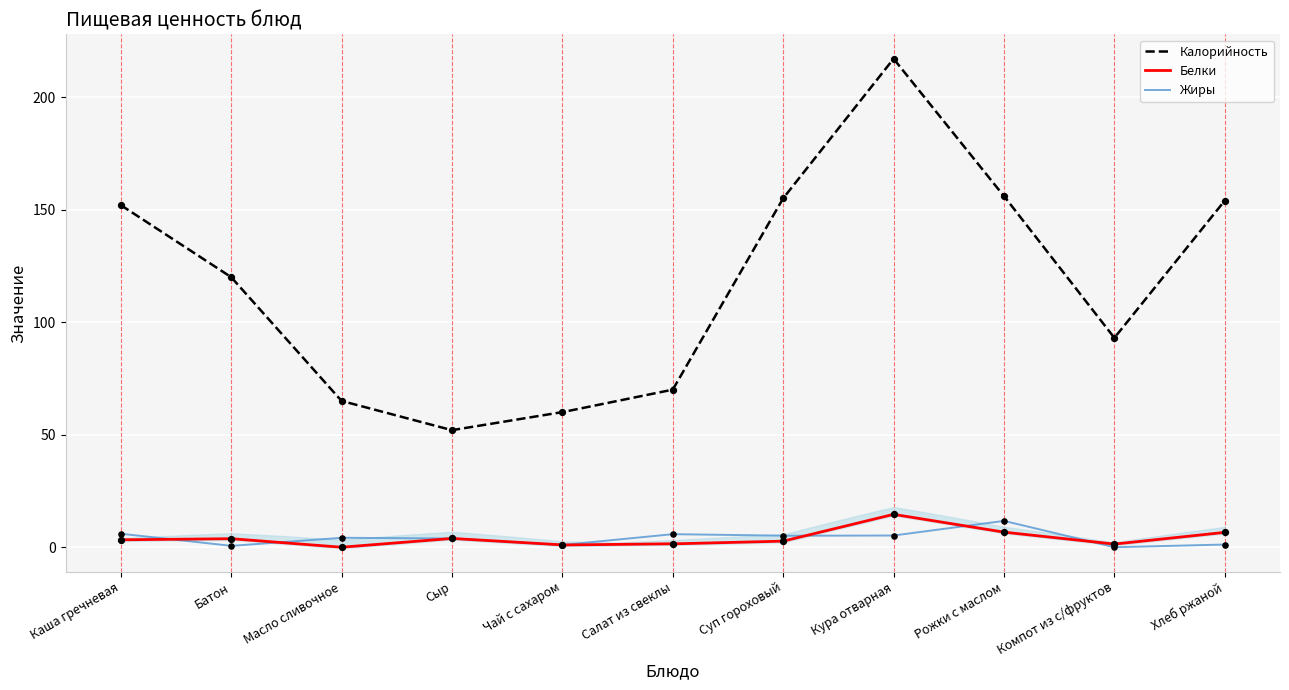

Which series has the largest Y range (max minus min)?

Калорийность